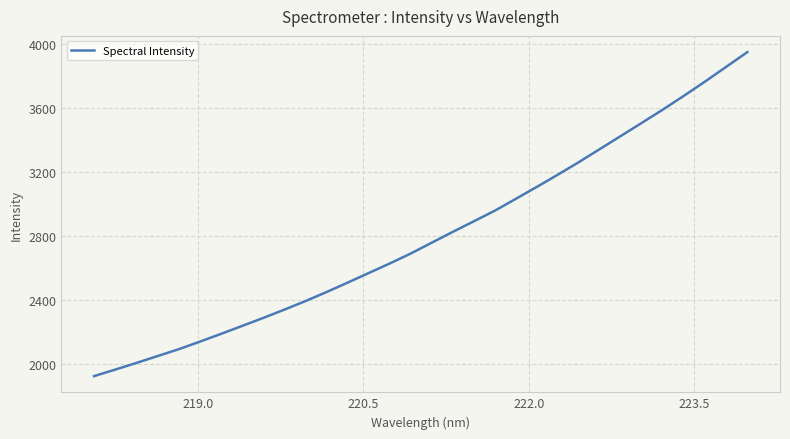

What is the minimum value shown in the chart?

1923.7